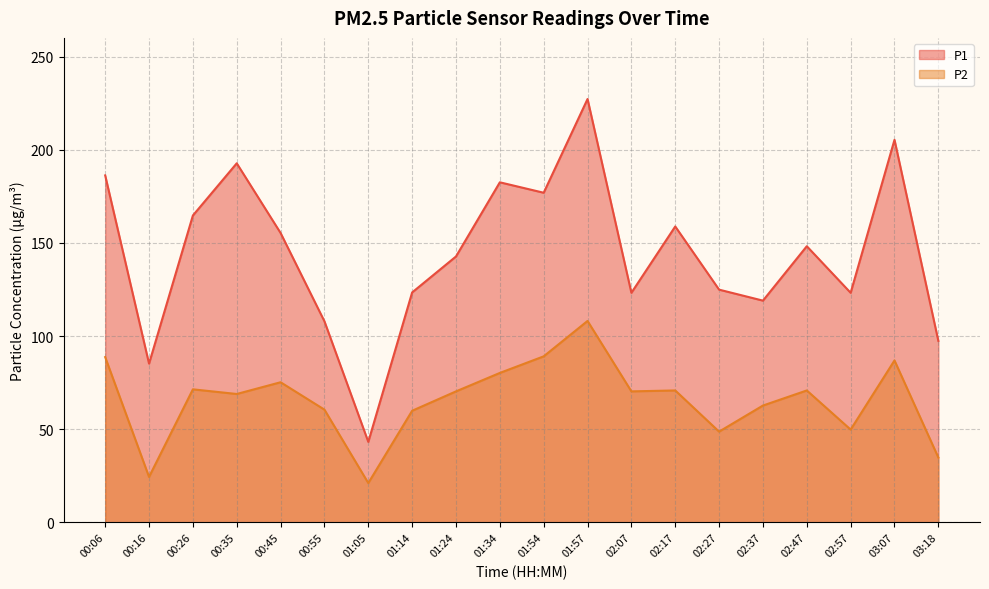

Reading left to right, what are all the values shown in this chart?

P1: 186.2	85.2	164.7	192.7	155.3	107.9	43.2	123.4	142.7	182.5	176.9	227.2	123.2	158.8	124.9	119.0	148.2	123.2	205.3	97.4
P2: 88.7	24.4	71.4	68.9	75.2	60.5	21.1	59.9	70.3	80.2	89.1	108.1	70.3	70.8	48.7	62.7	70.8	49.8	86.9	34.8